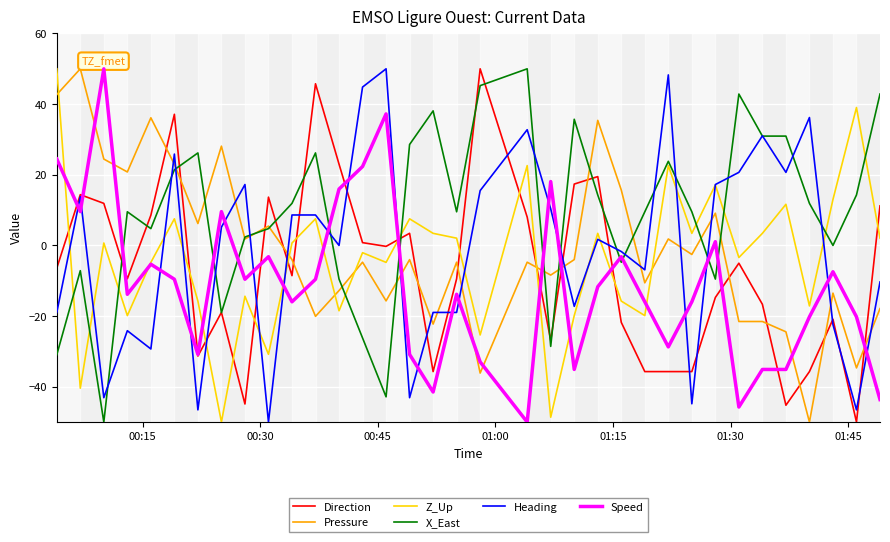

What is the highest value of the X_East series?

50.0